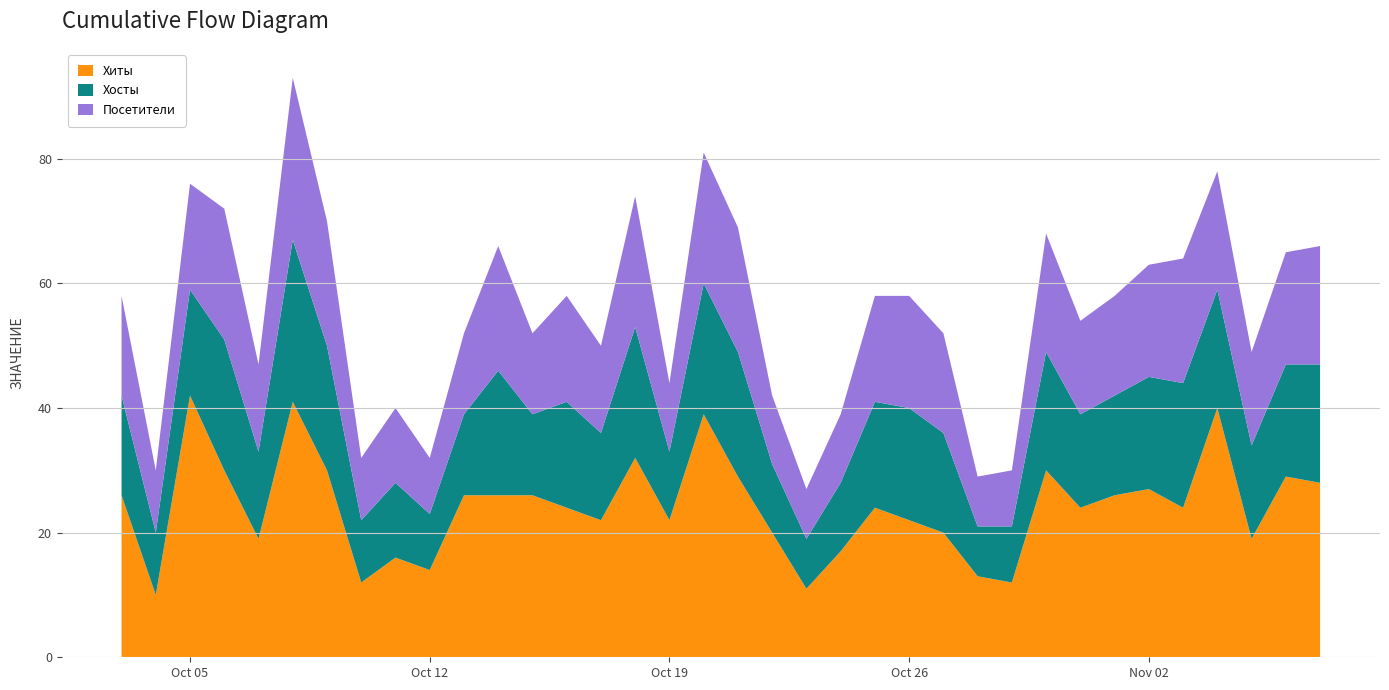

Reading left to right, list all the values displayed in this chart.

Хиты: 2020-10-03=26	2020-10-04=10	2020-10-05=42	2020-10-06=30	2020-10-07=19	2020-10-08=41	2020-10-09=30	2020-10-10=12	2020-10-11=16	2020-10-12=14	2020-10-13=26	2020-10-14=26	2020-10-15=26	2020-10-16=24	2020-10-17=22	2020-10-18=32	2020-10-19=22	2020-10-20=39	2020-10-21=29	2020-10-22=20	2020-10-23=11	2020-10-24=17	2020-10-25=24	2020-10-26=22	2020-10-27=20	2020-10-28=13	2020-10-29=12	2020-10-30=30	2020-10-31=24	2020-11-01=26	2020-11-02=27	2020-11-03=24	2020-11-04=40	2020-11-05=19	2020-11-06=29	2020-11-07=28
Хосты: 2020-10-03=16	2020-10-04=10	2020-10-05=17	2020-10-06=21	2020-10-07=14	2020-10-08=26	2020-10-09=20	2020-10-10=10	2020-10-11=12	2020-10-12=9	2020-10-13=13	2020-10-14=20	2020-10-15=13	2020-10-16=17	2020-10-17=14	2020-10-18=21	2020-10-19=11	2020-10-20=21	2020-10-21=20	2020-10-22=11	2020-10-23=8	2020-10-24=11	2020-10-25=17	2020-10-26=18	2020-10-27=16	2020-10-28=8	2020-10-29=9	2020-10-30=19	2020-10-31=15	2020-11-01=16	2020-11-02=18	2020-11-03=20	2020-11-04=19	2020-11-05=15	2020-11-06=18	2020-11-07=19
Посетители: 2020-10-03=16	2020-10-04=10	2020-10-05=17	2020-10-06=21	2020-10-07=14	2020-10-08=26	2020-10-09=20	2020-10-10=10	2020-10-11=12	2020-10-12=9	2020-10-13=13	2020-10-14=20	2020-10-15=13	2020-10-16=17	2020-10-17=14	2020-10-18=21	2020-10-19=11	2020-10-20=21	2020-10-21=20	2020-10-22=11	2020-10-23=8	2020-10-24=11	2020-10-25=17	2020-10-26=18	2020-10-27=16	2020-10-28=8	2020-10-29=9	2020-10-30=19	2020-10-31=15	2020-11-01=16	2020-11-02=18	2020-11-03=20	2020-11-04=19	2020-11-05=15	2020-11-06=18	2020-11-07=19